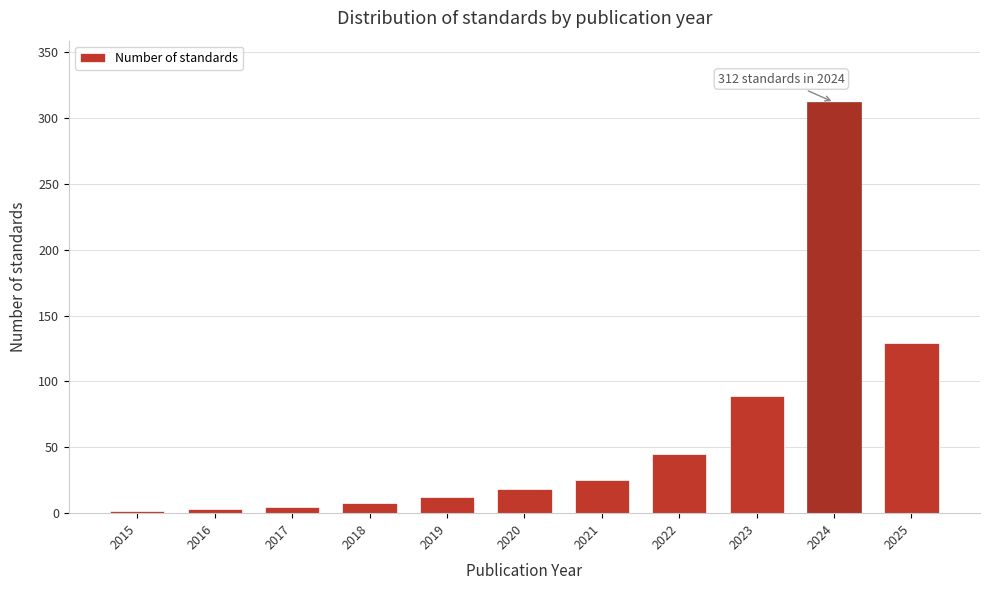

What is the sum of the values at 2023 and 2022?

134